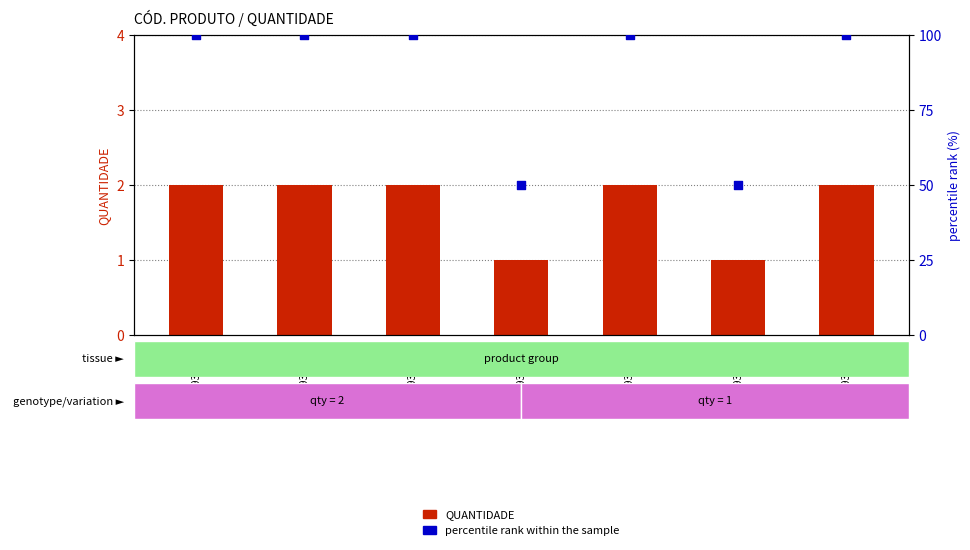

Which series contains the highest Y value?

percentile rank within the sample